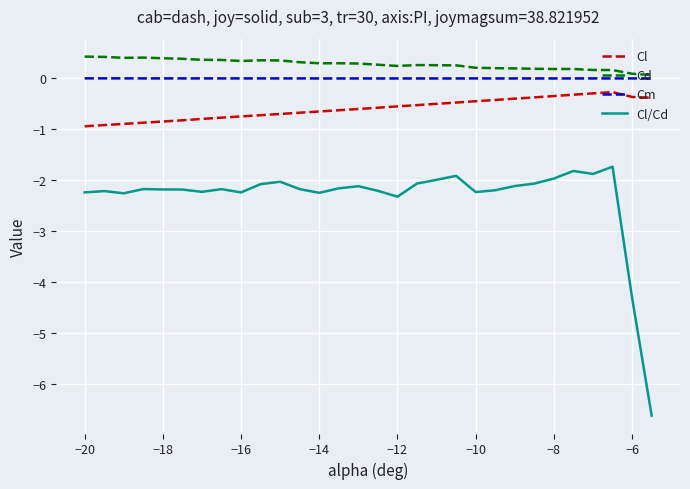

What is the lowest value of the Cl series?

-0.9